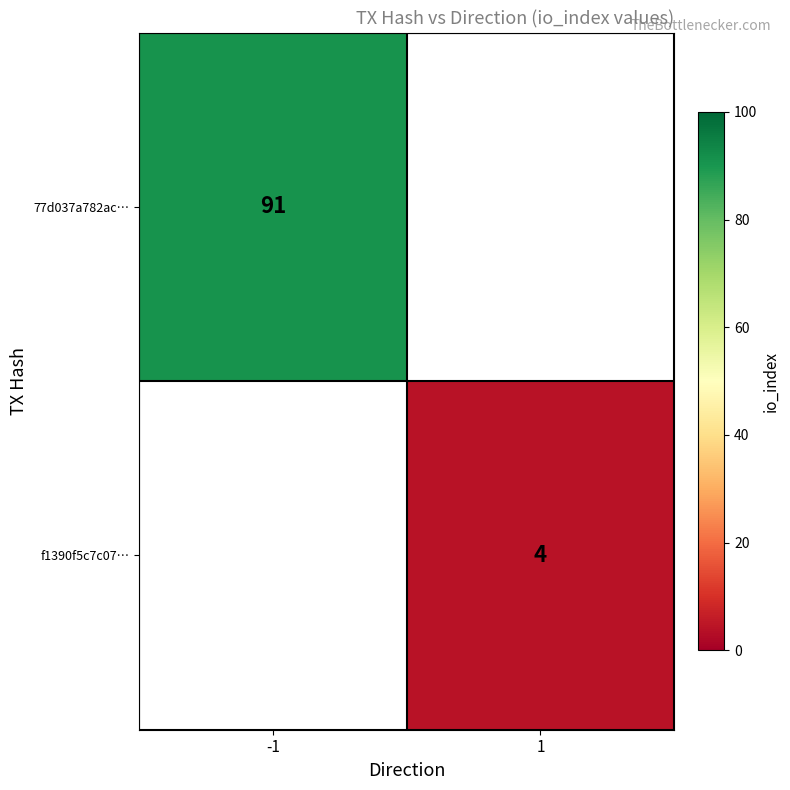

How many data points does each series have?

2